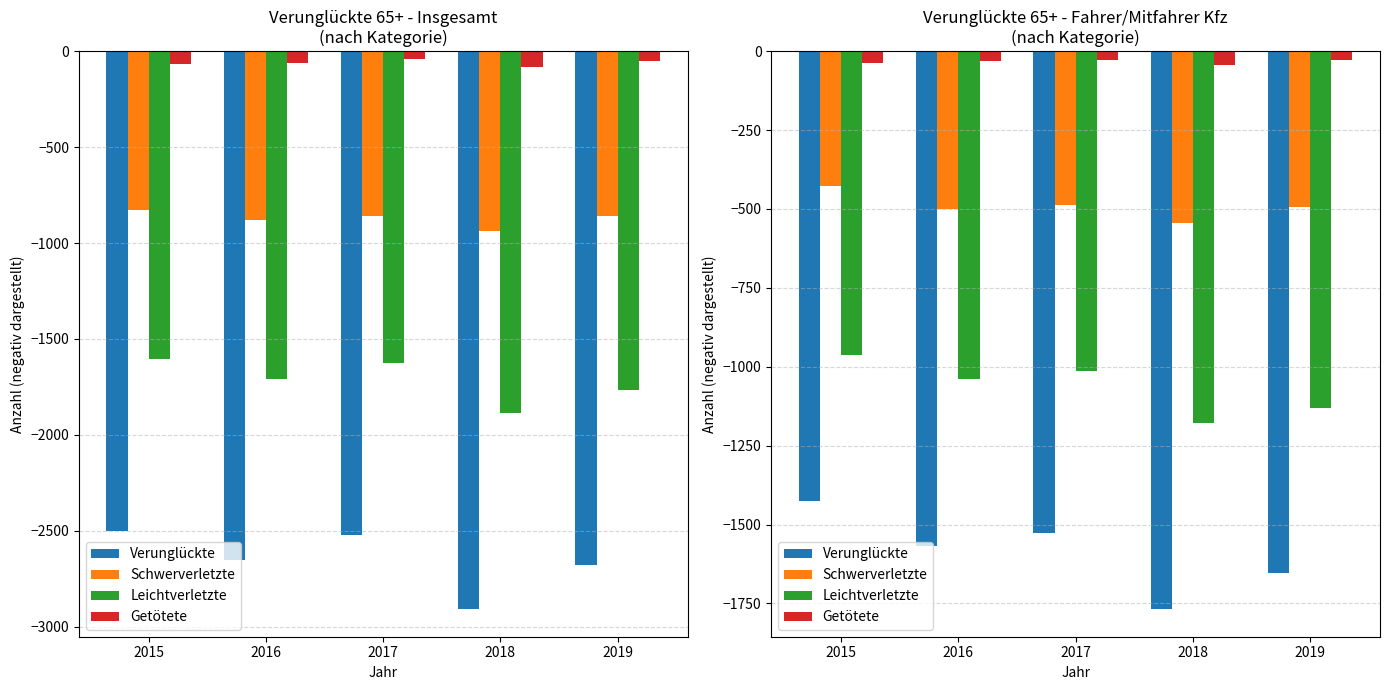

How many bars are there in total?

20